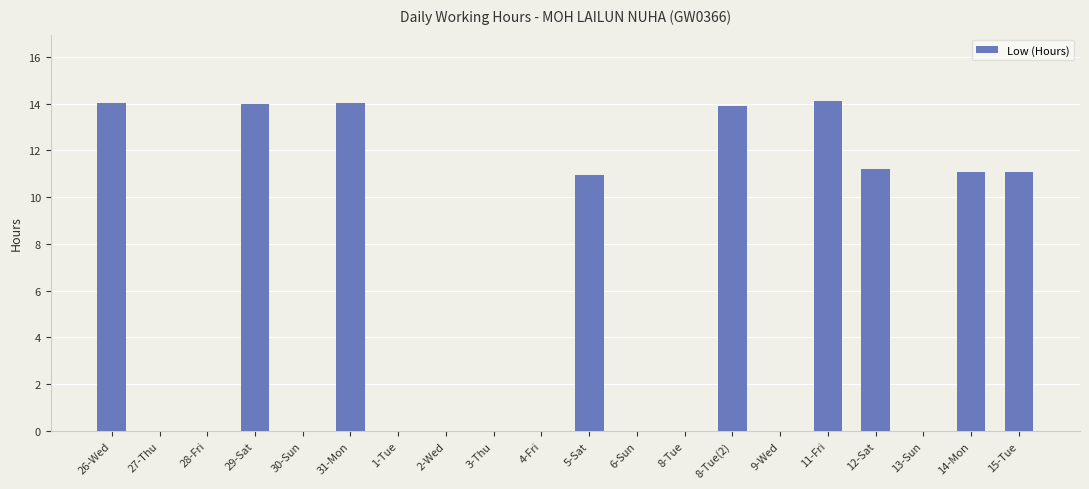

Which has a higher value, 2-Wed or 26-Wed?

26-Wed